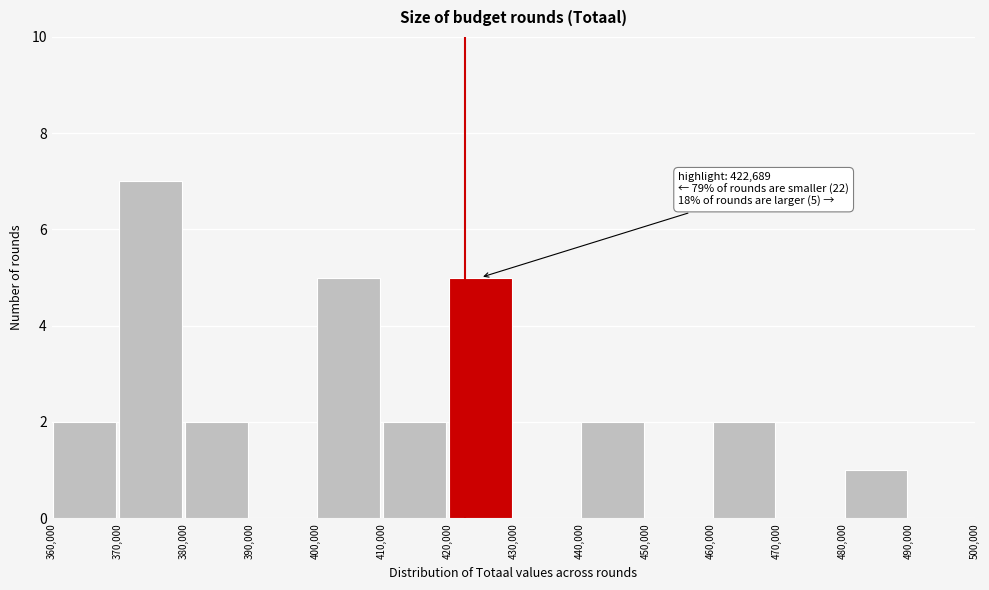

Which range on the x-axis has the tallest bar?

370,000 to 380,000